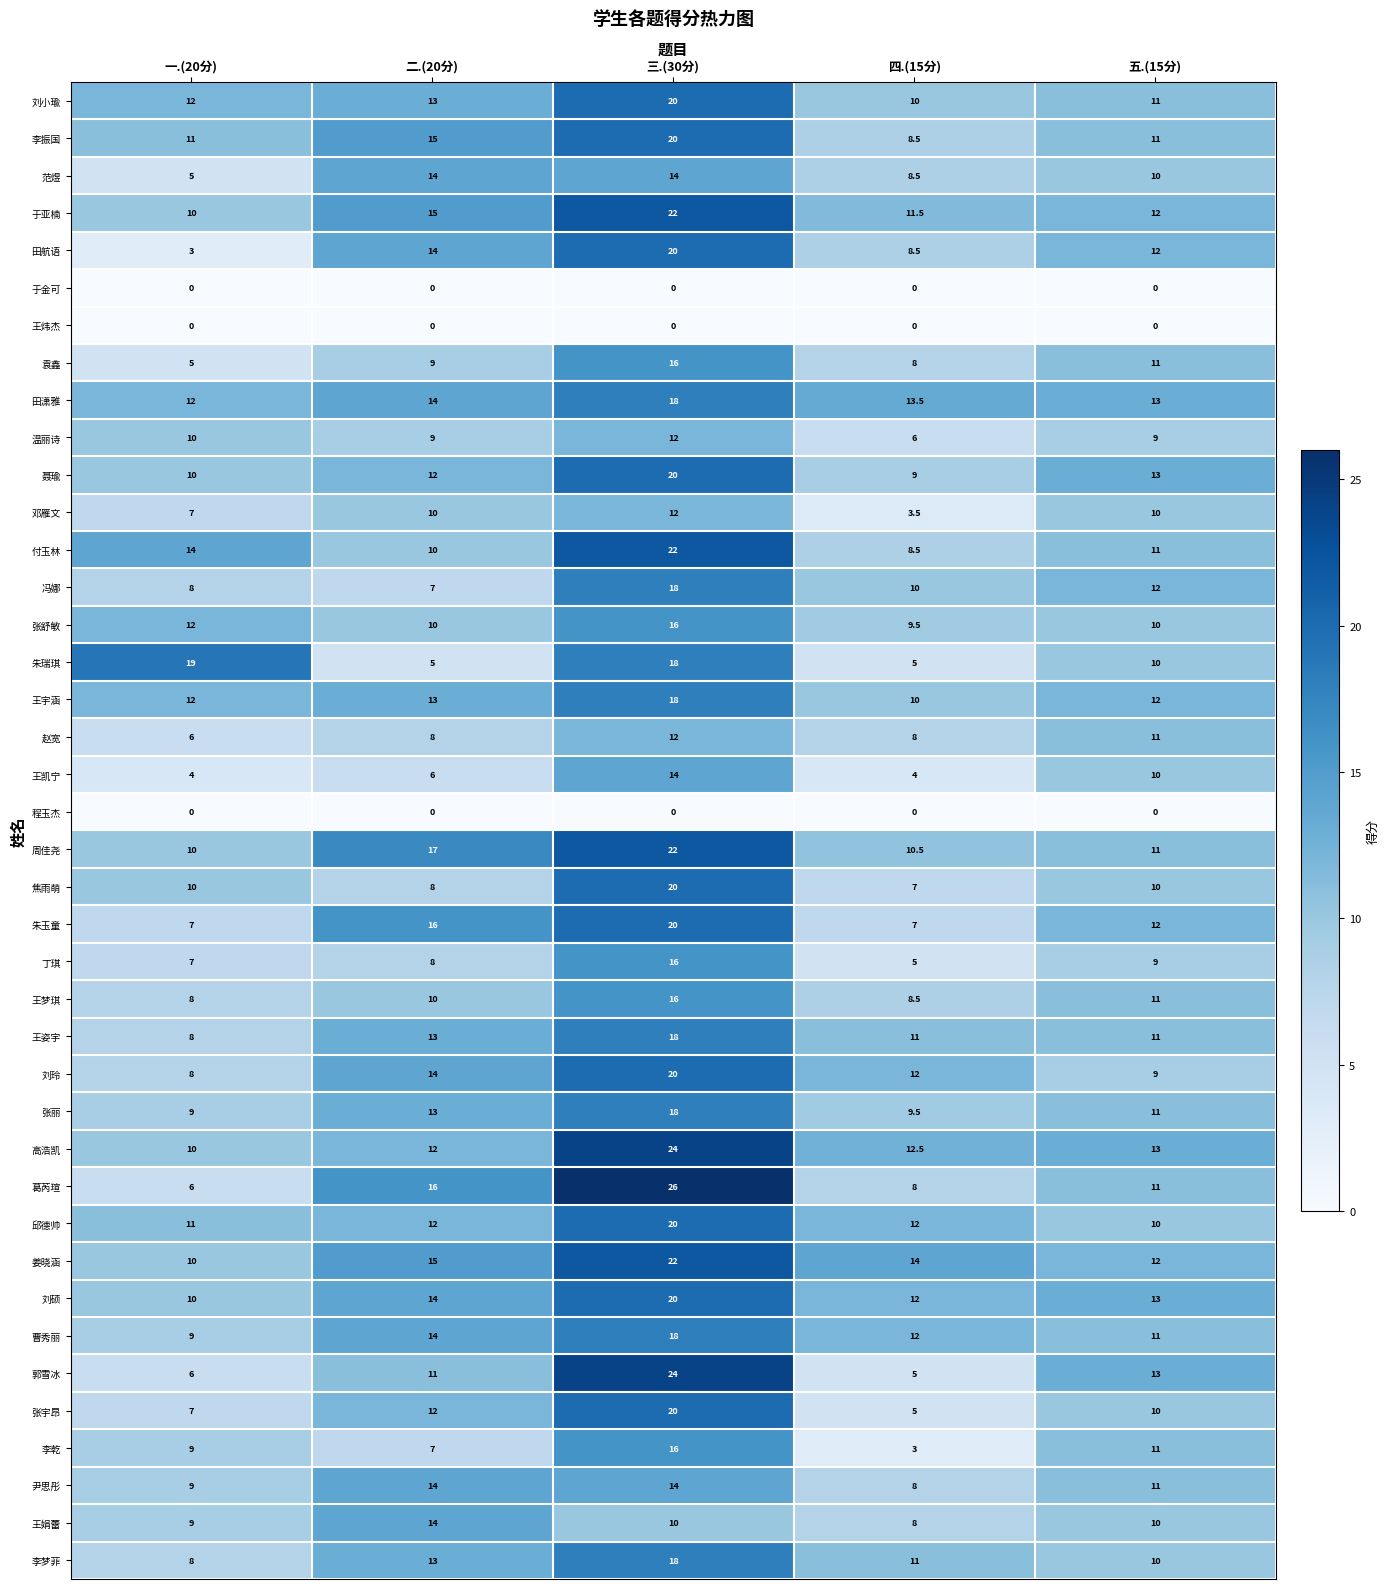

At which label is 李乾 closest to 9?

一.(20分)